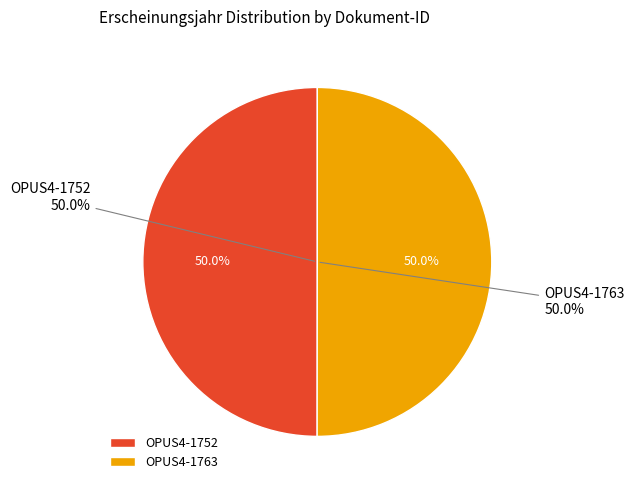

To the nearest percent, what is the combined percentage of OPUS4-1752 and OPUS4-1763?

100%